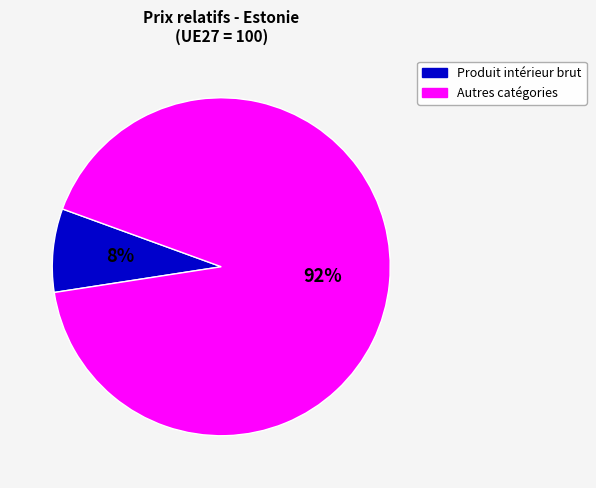

Does any single category account for the majority?

Yes